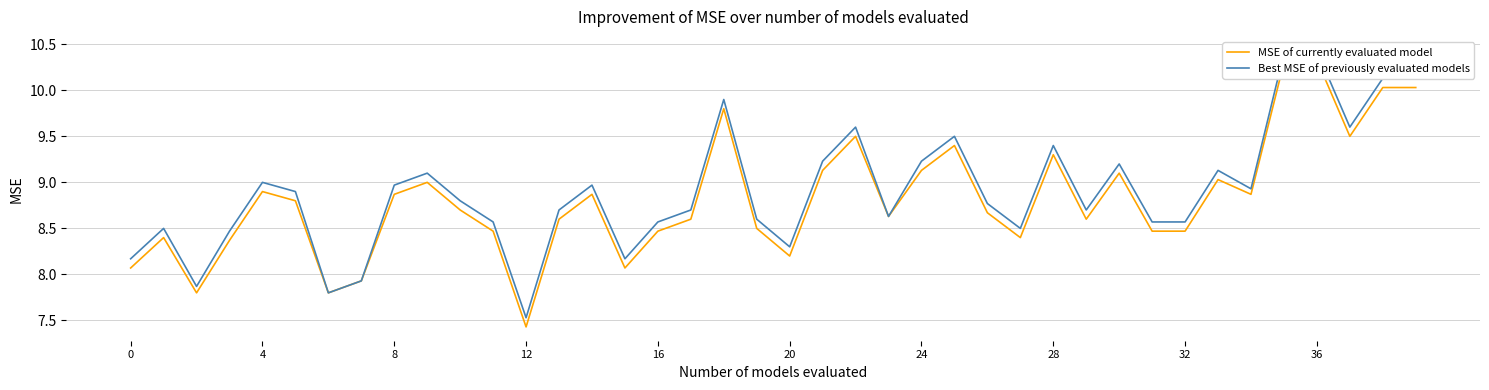

Count the number of data series in this chart.

2